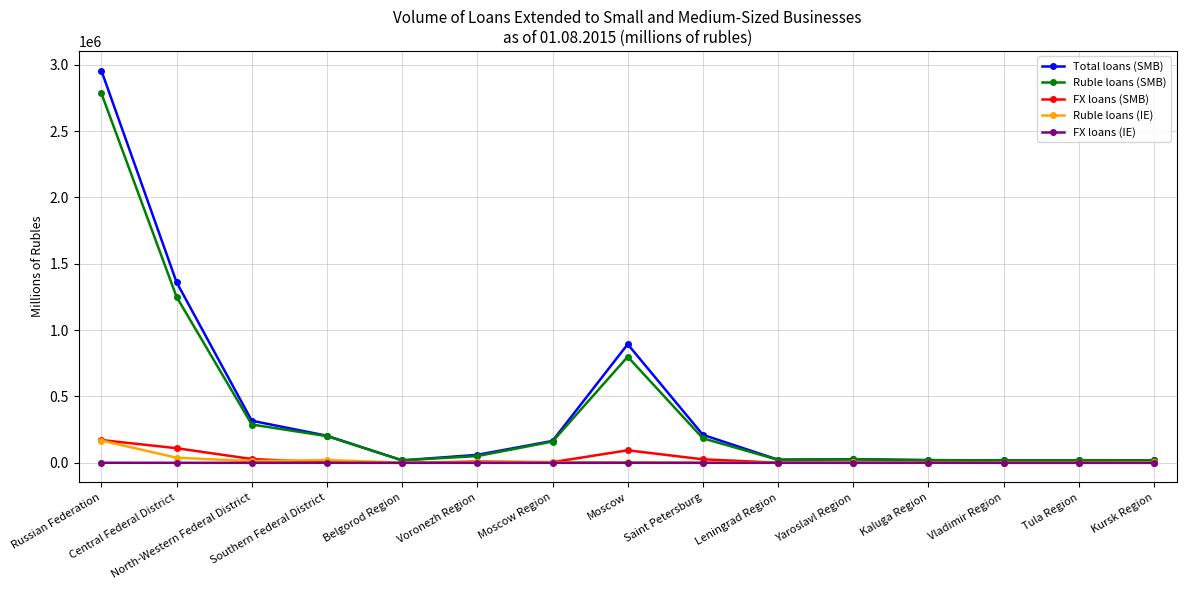

What is the sum of the FX loans (SMB) values at Moscow Region and Saint Petersburg?

31332